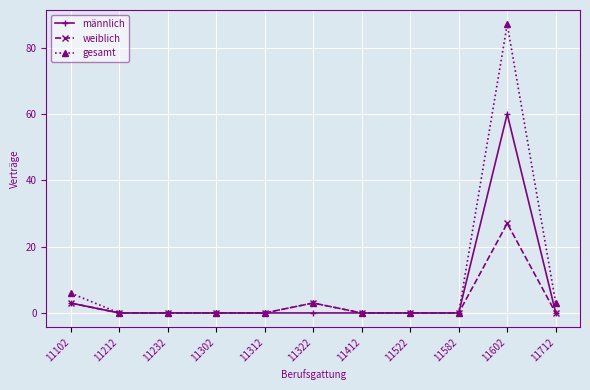

What is the sum of all weiblich values?

33